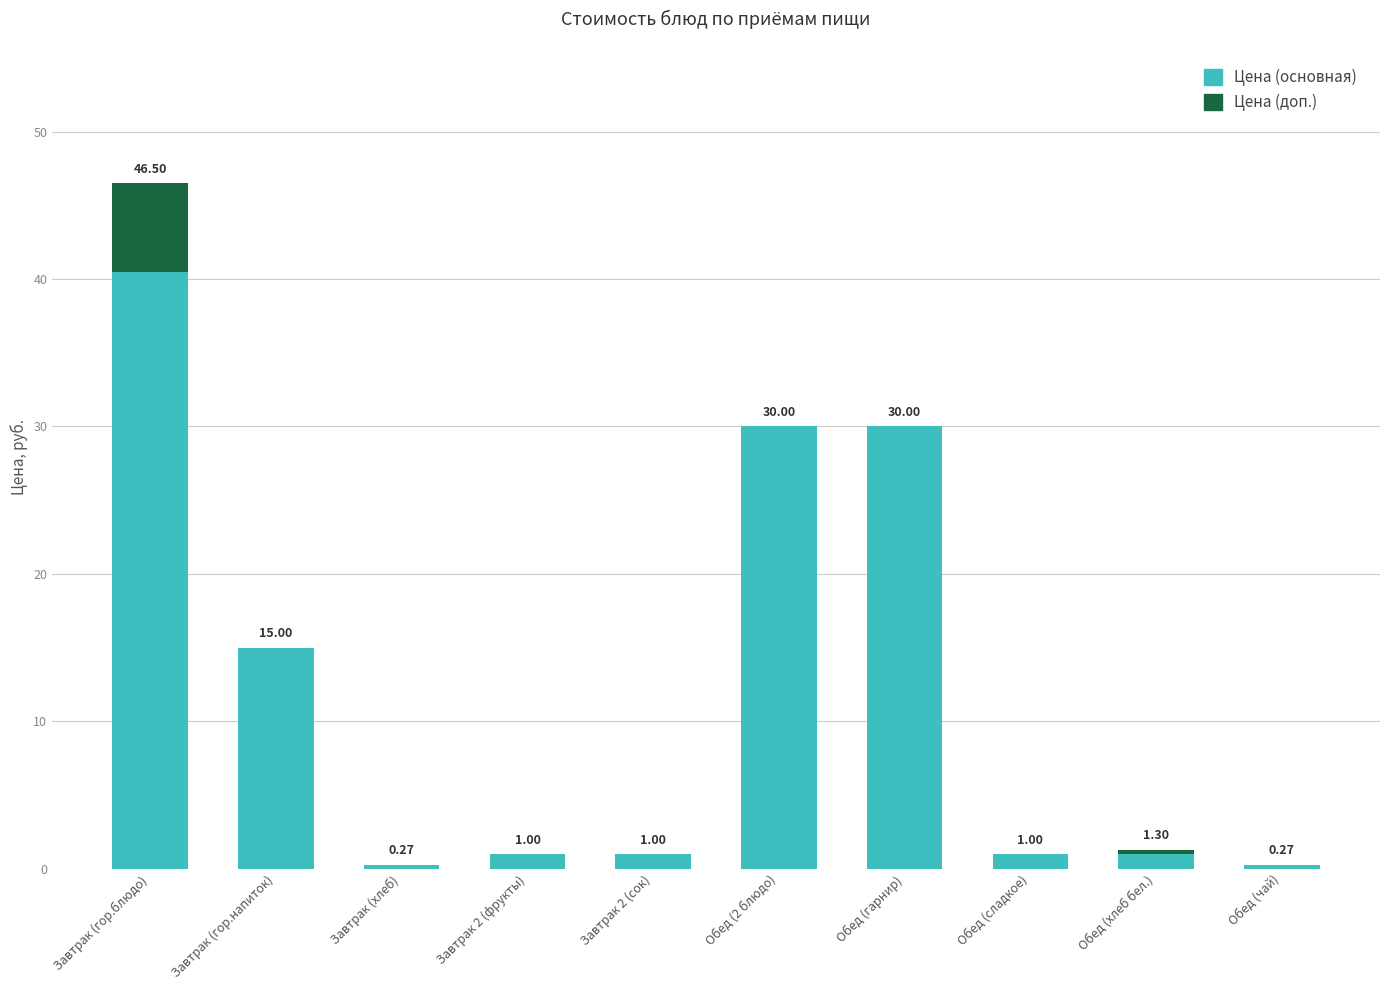

At which label is Цена (основная) closest to 20?

Завтрак (гор.напиток)